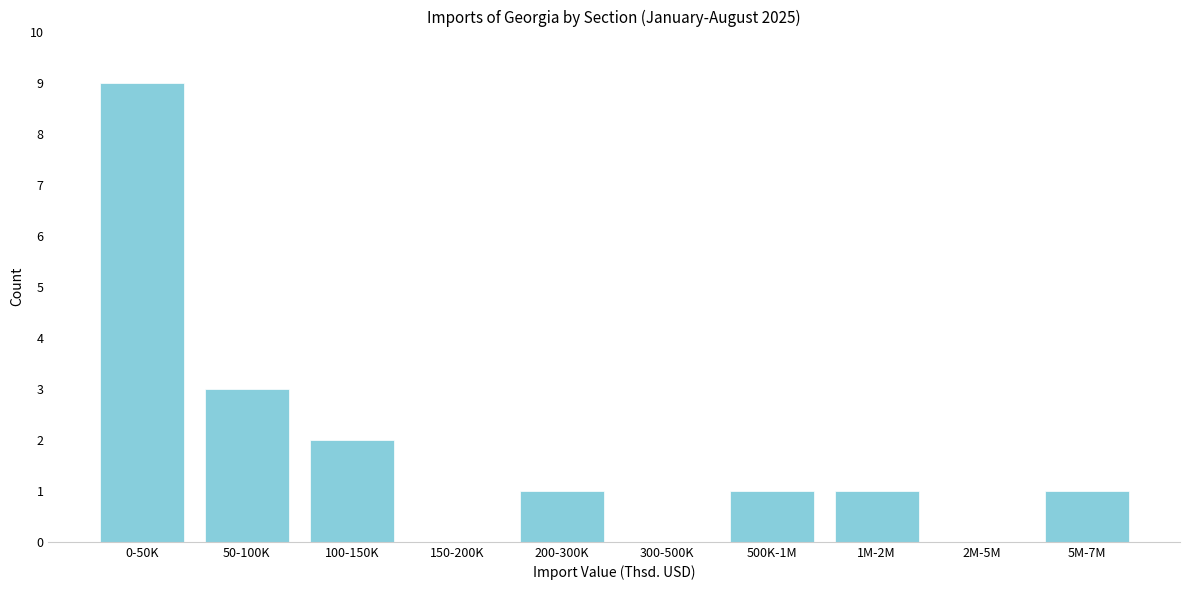

Reading left to right, what are all the values shown in this chart?

0-50K=9	50-100K=3	100-150K=2	150-200K=0	200-300K=1	300-500K=0	500K-1M=1	1M-2M=1	2M-5M=0	5M-7M=1